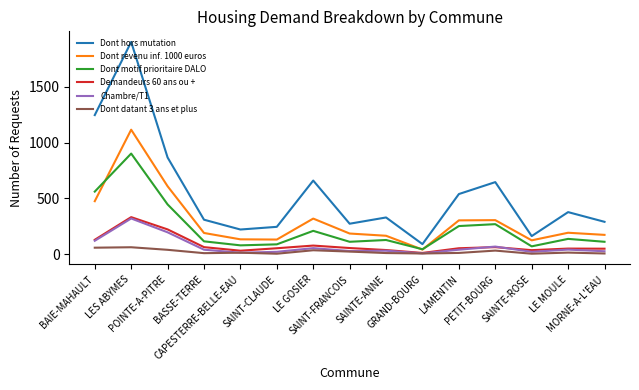

What is the lowest value of the Dont hors mutation series?

90